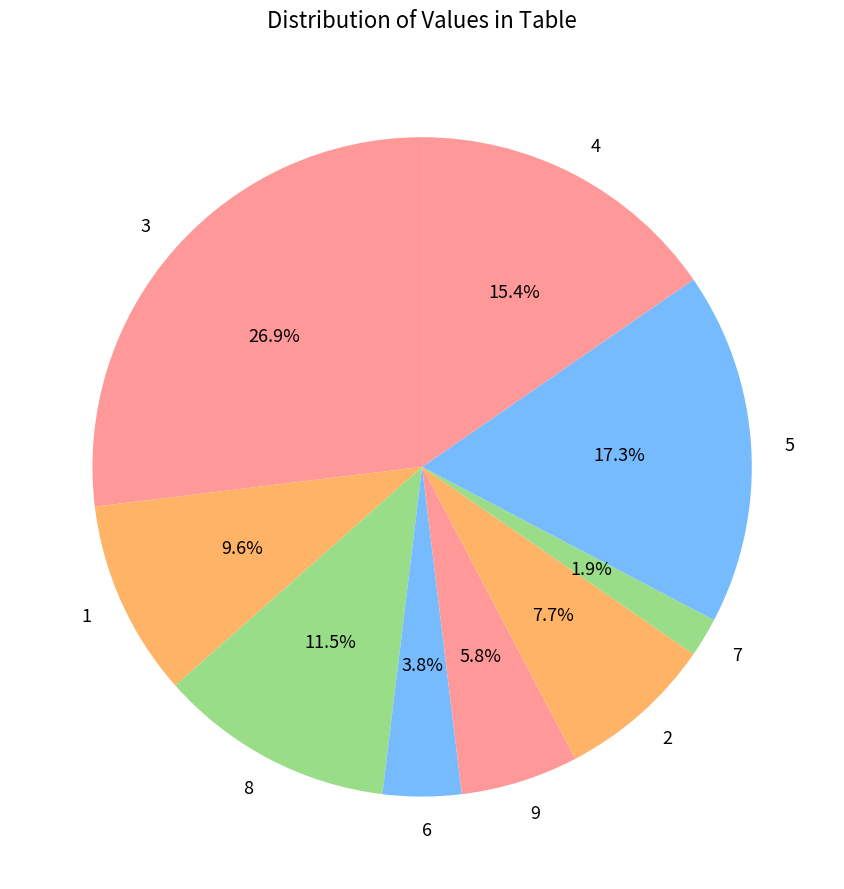

The 8 slice represents 1% of the pie. True or false?

False